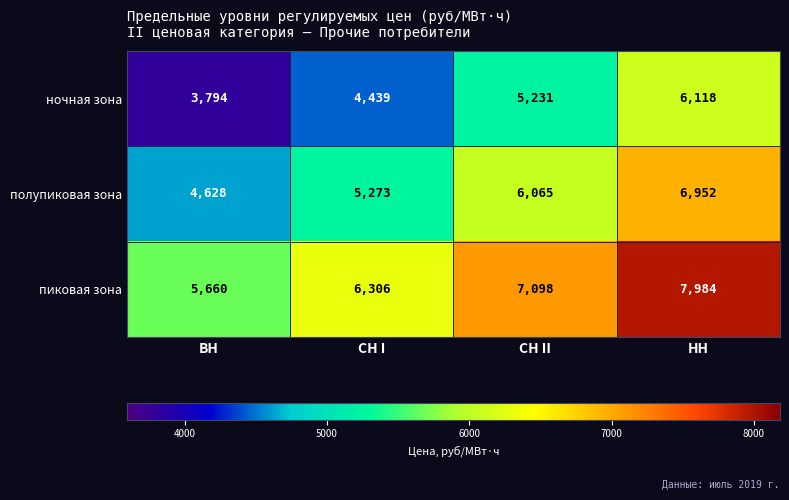

Count the number of categories in the chart.

4